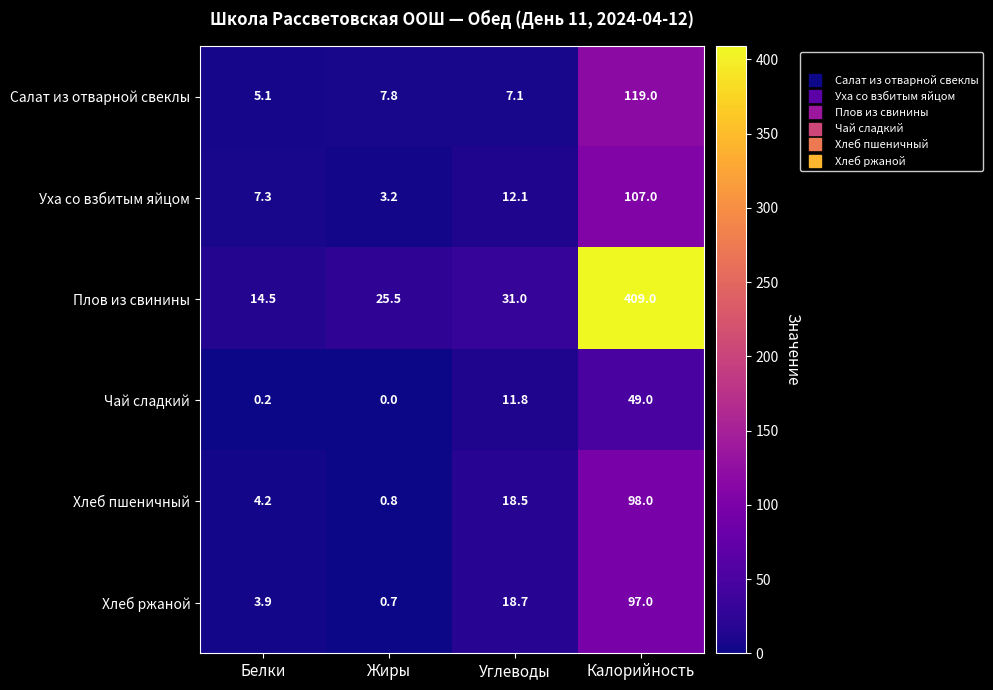

At how many categories does at least one series exceed 96?

1